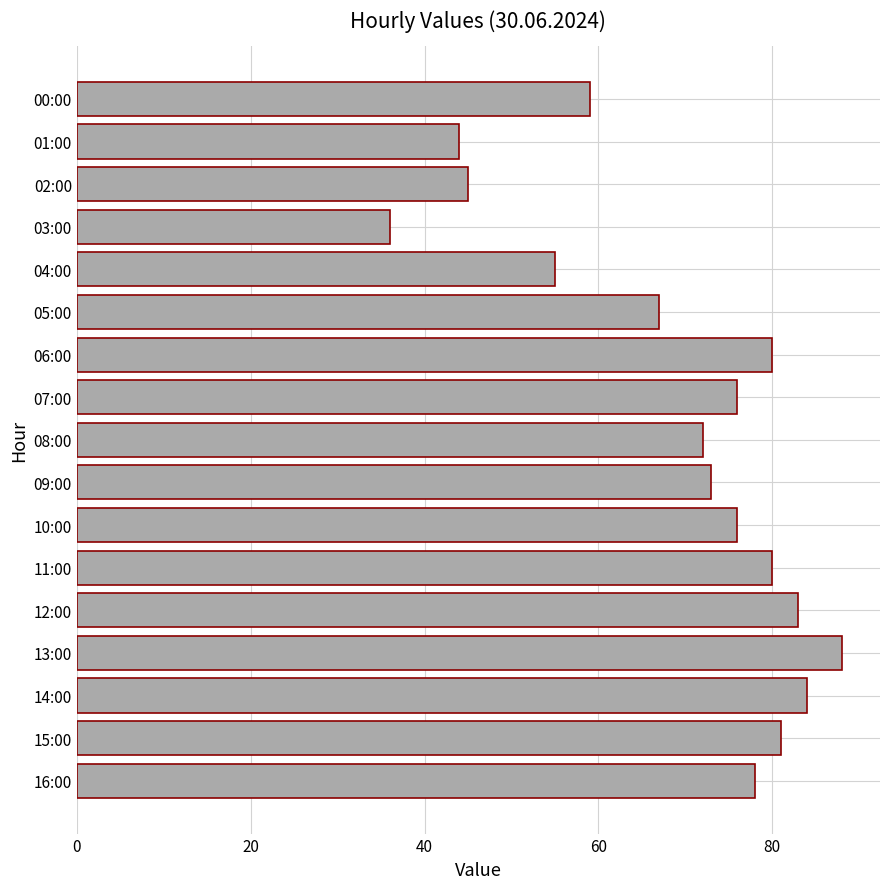

Approximately how many times larger is the value at 08:00 compared to 13:00?

0.8